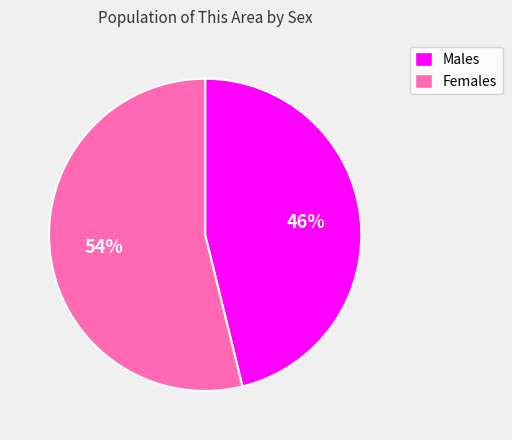

To the nearest percent, what is the difference between the largest and smallest slice percentages?

8%